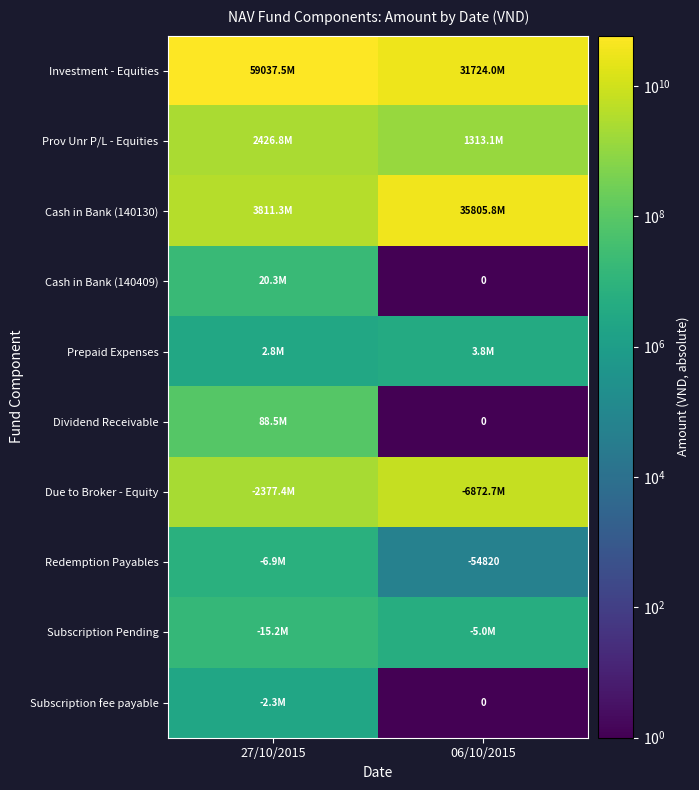

What is the maximum value for Subscription Pending?

15200000.0